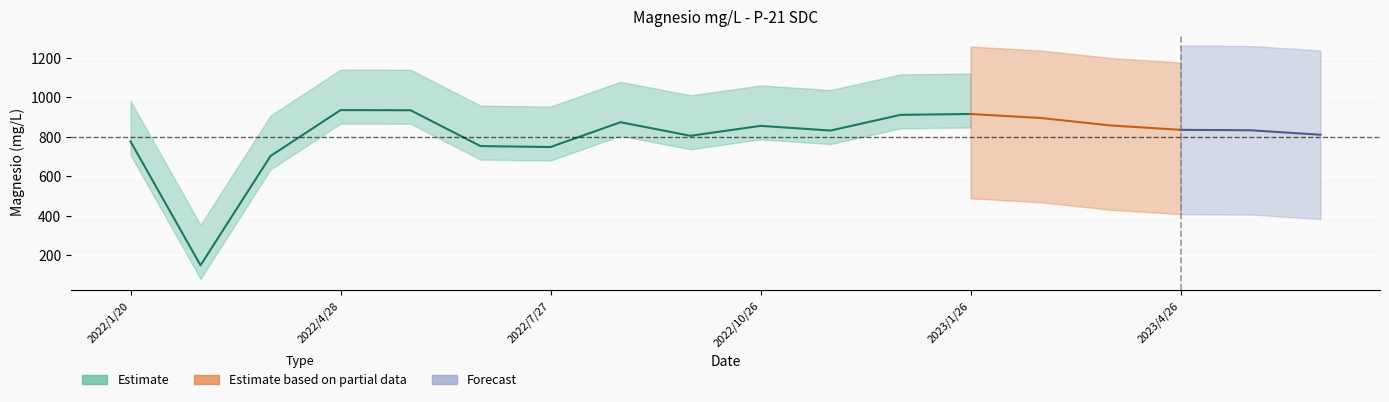

How many lines are shown in the chart?

1